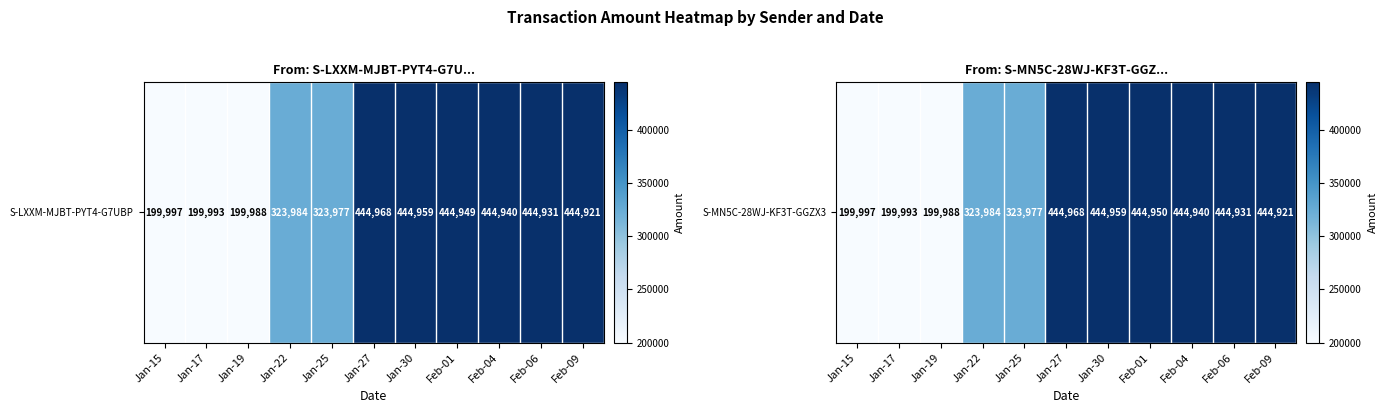

At which label does the data first exceed 444921?

Jan-27